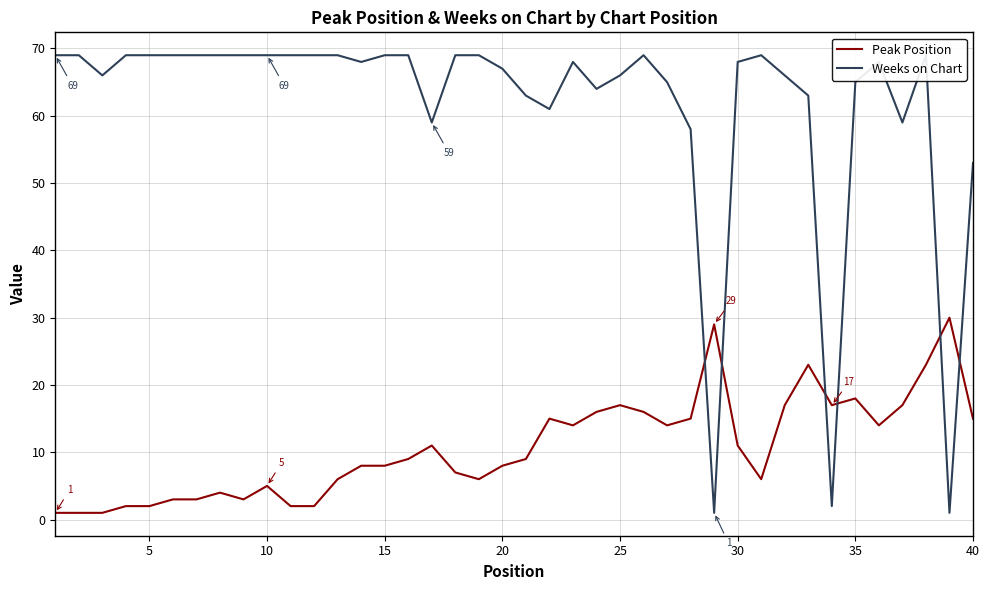

In Peak Position, how many points are higher than both neighbors (excluding endpoints)?

9